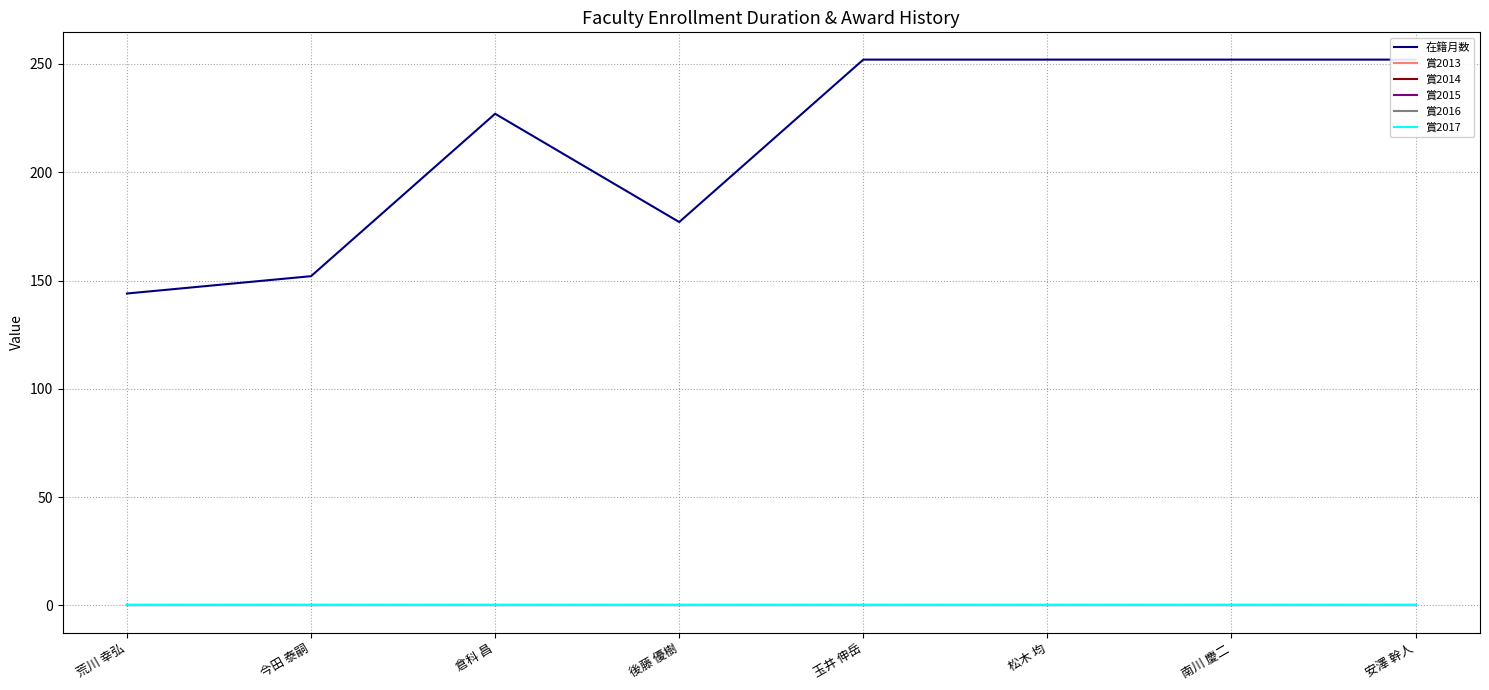

How many lines are shown in the chart?

6